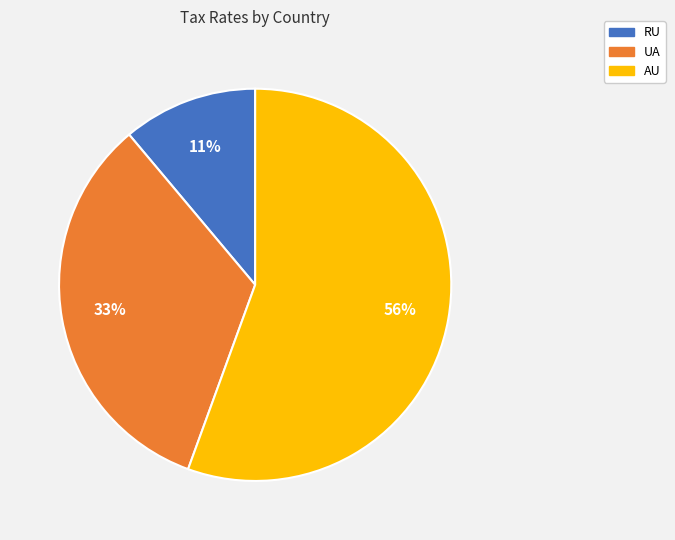

Which slice is the smallest?

RU